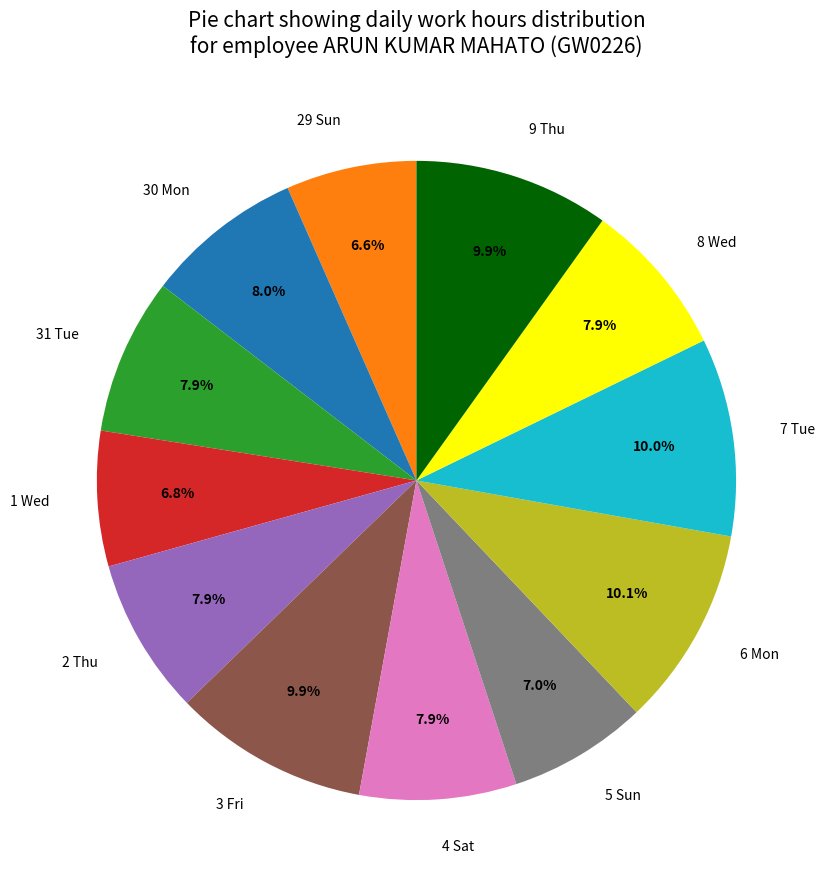

Is there a majority slice in this chart?

No